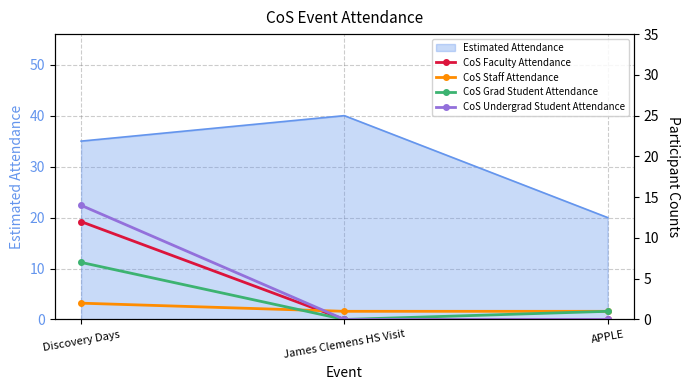

What is the total value across all series at APPLE?

2